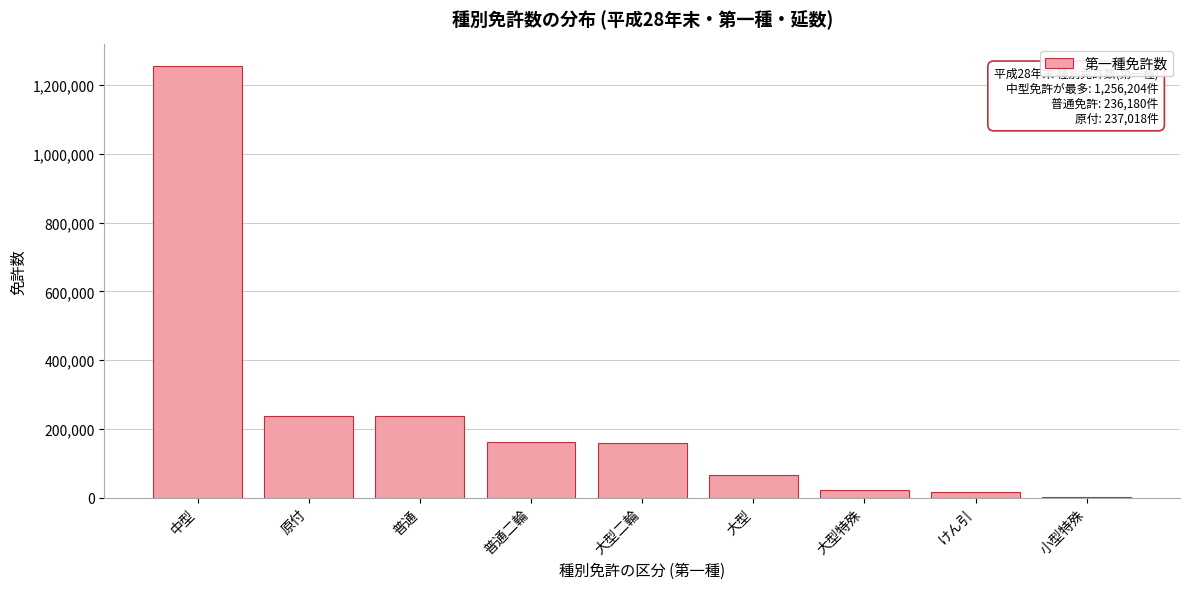

The chart shows a value of 236180 at 普通. True or false?

True